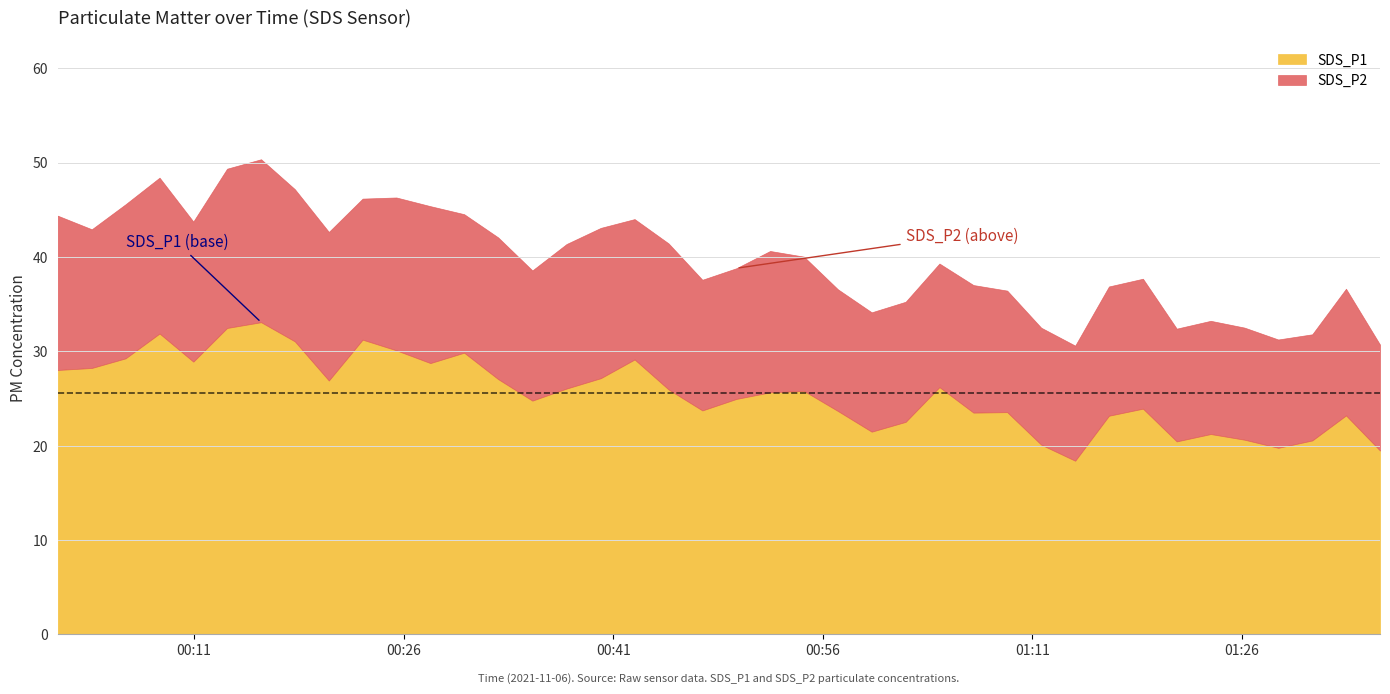

What is the difference between the SDS_P1 values at 2021/11/06 00:13:22 and 2021/11/06 01:16:29?

9.3